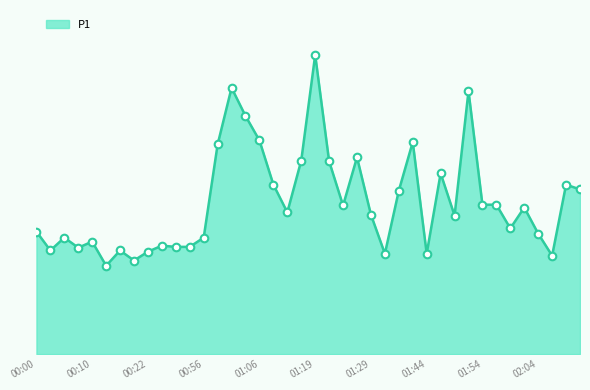

Does the chart have visible grid lines?

No